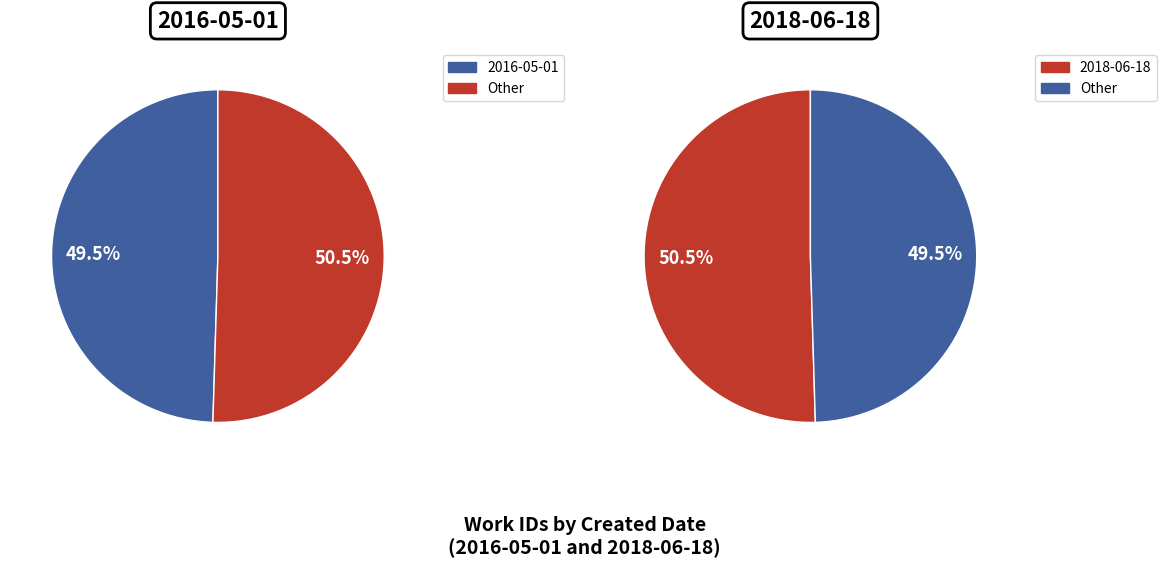

How many segments does this pie chart have?

2